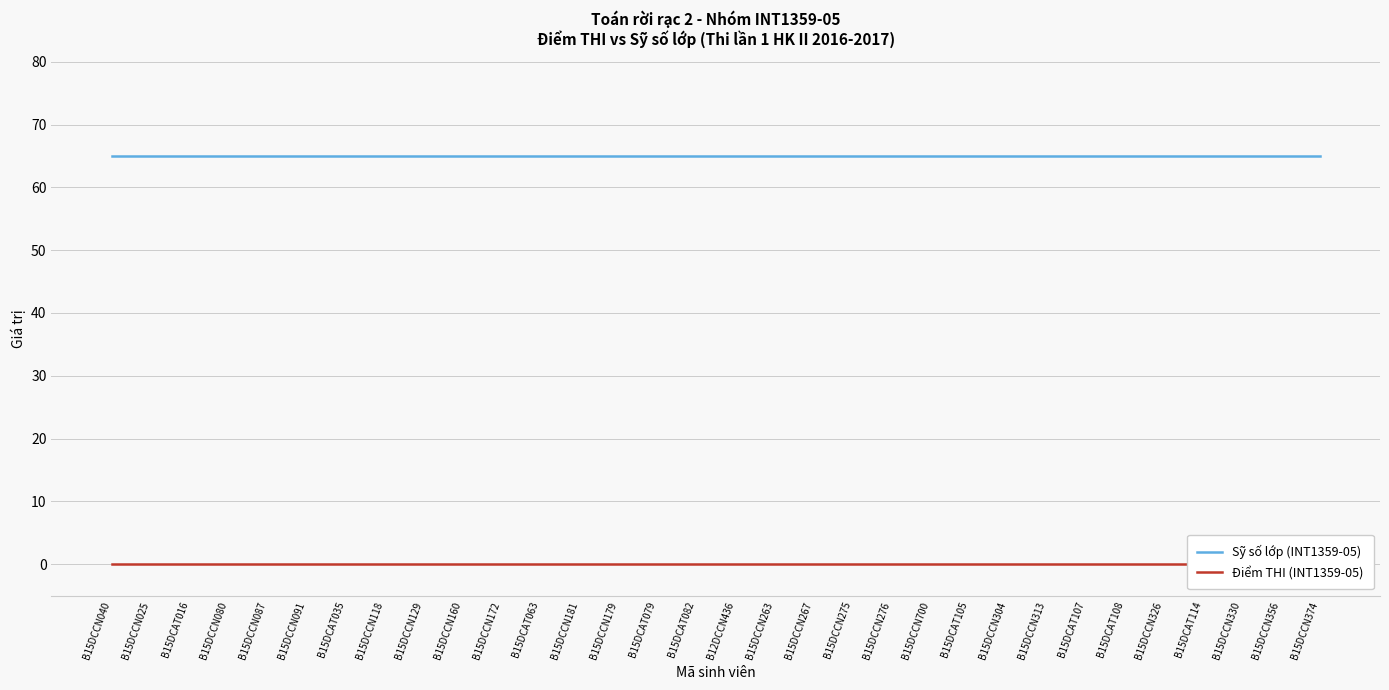

How many lines are shown in the chart?

2